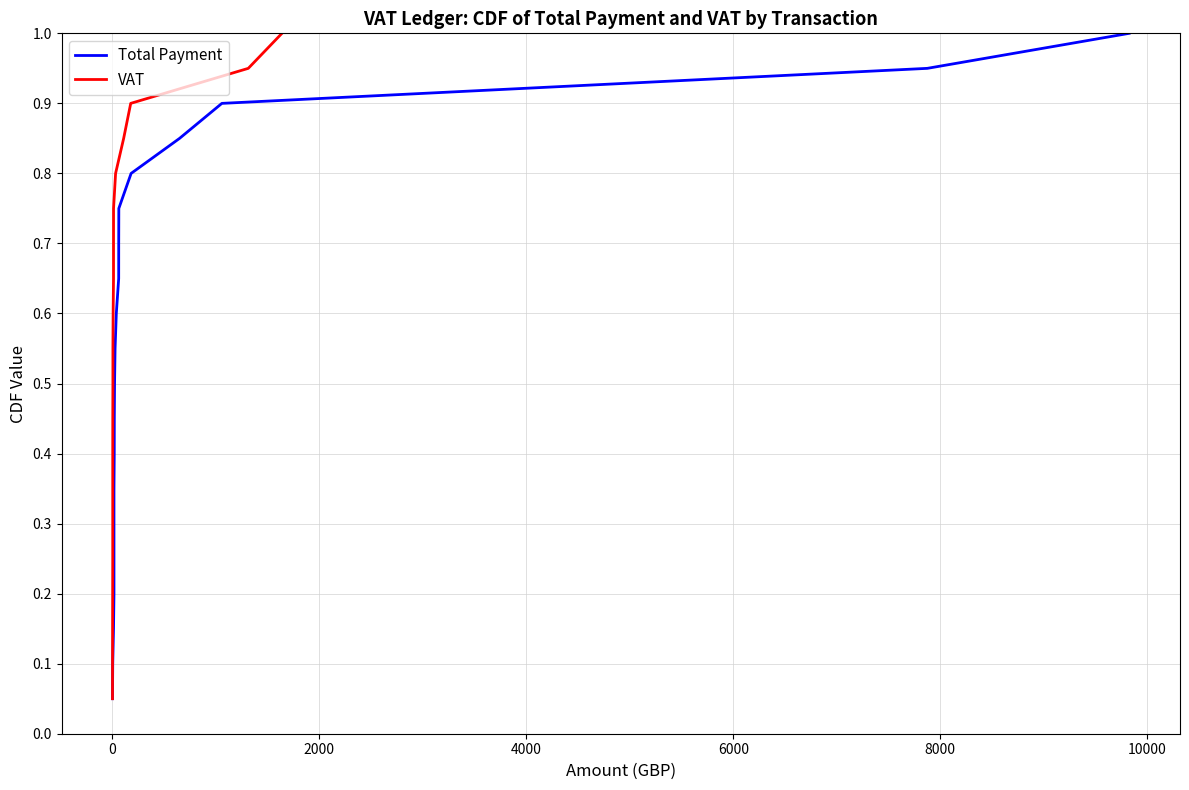

Which series has the largest total across all categories?

Total Payment